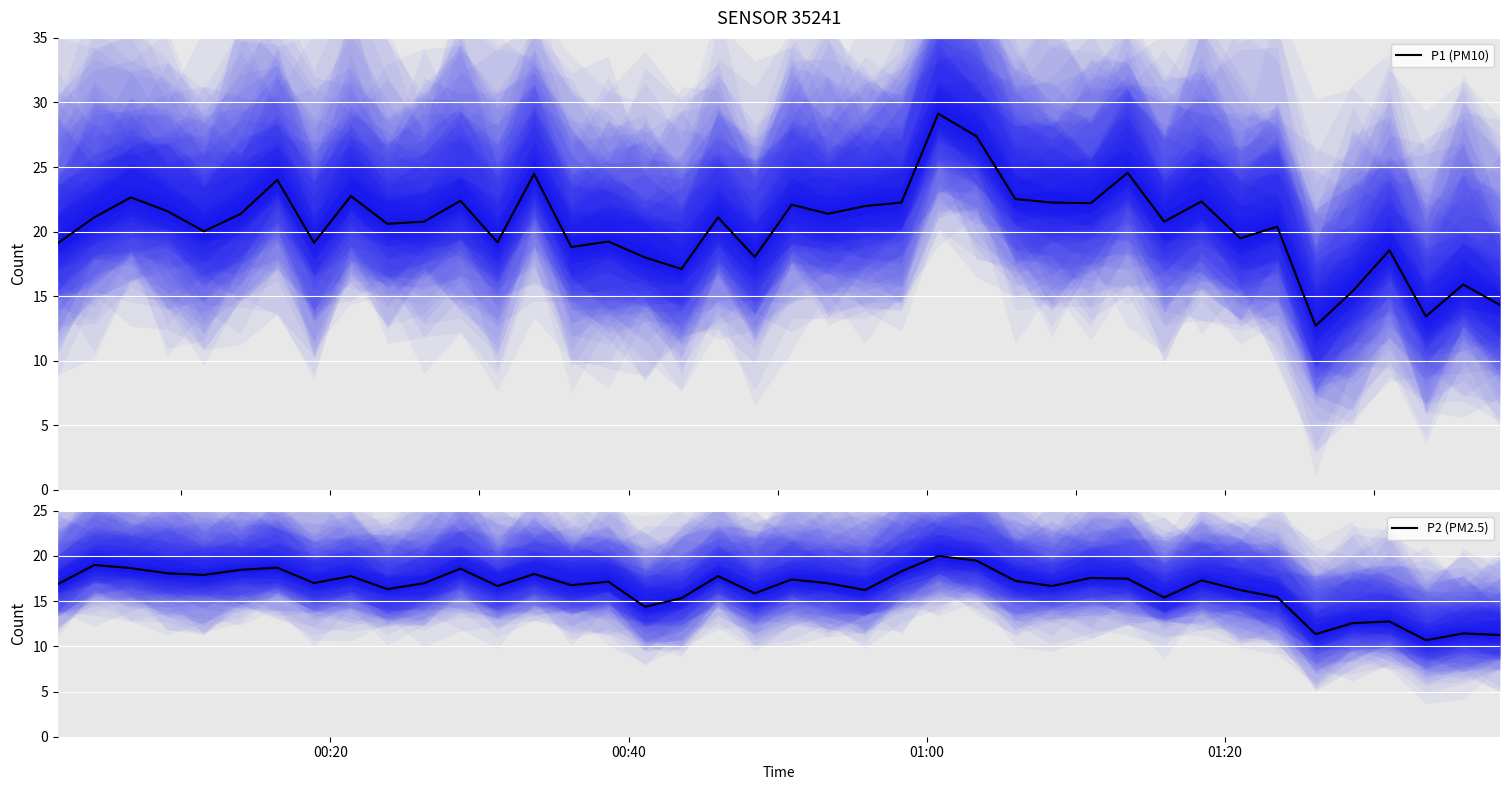

What is the difference between the maximum and minimum values in the P1 (PM10) series?

16.4